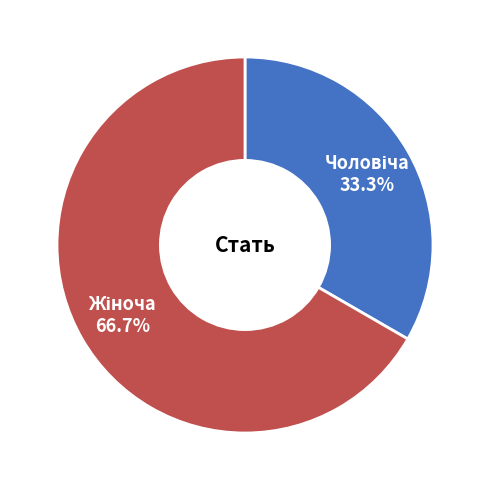

Is there any slice that represents more than half of the pie?

Yes